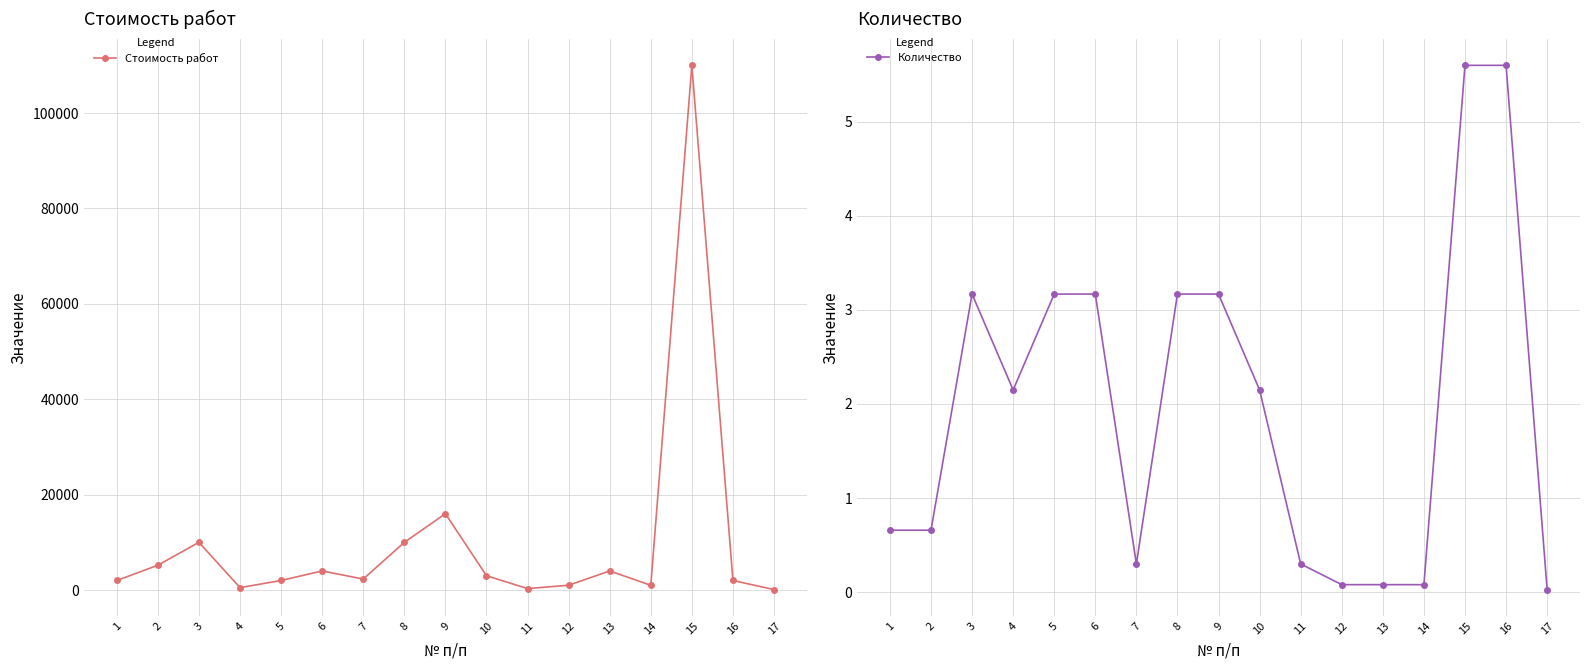

How many interior local valleys does the Стоимость работ series have?

4